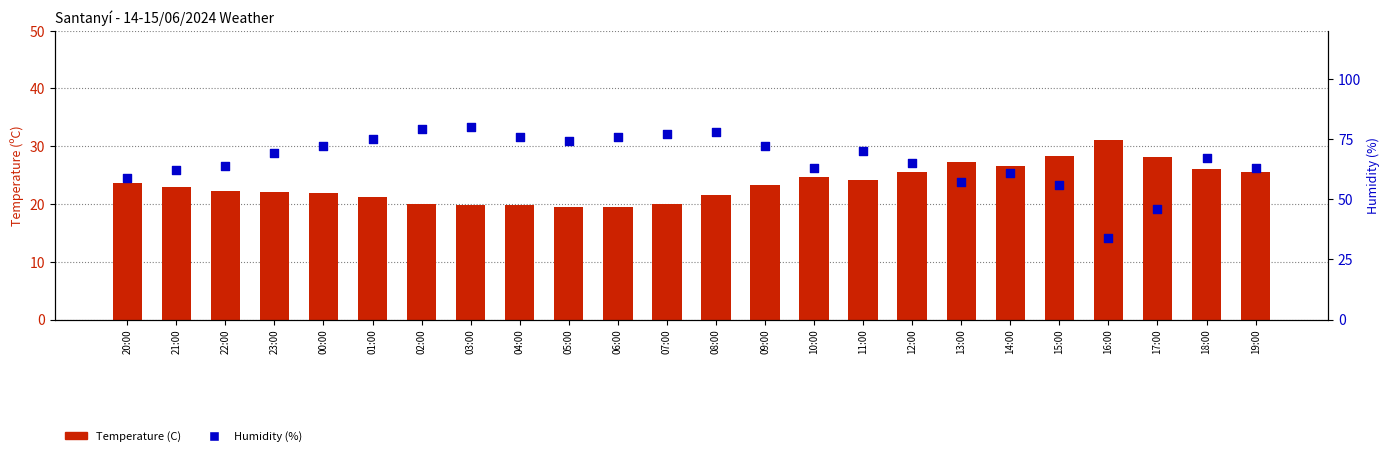

What is the total value across all series at 13:00?

84.2